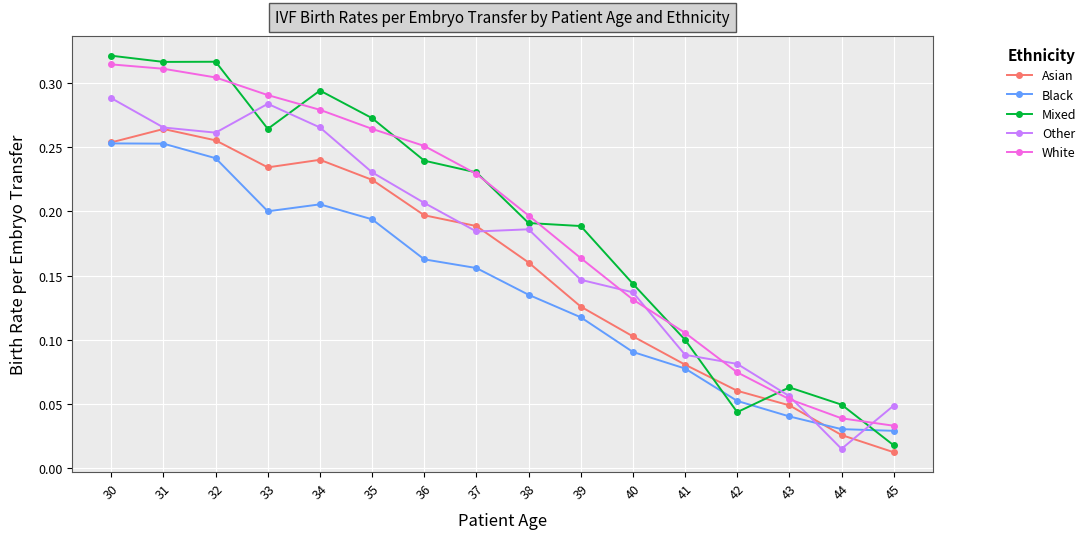

After their last crossing, which series has the higher values: Mixed or White?

White